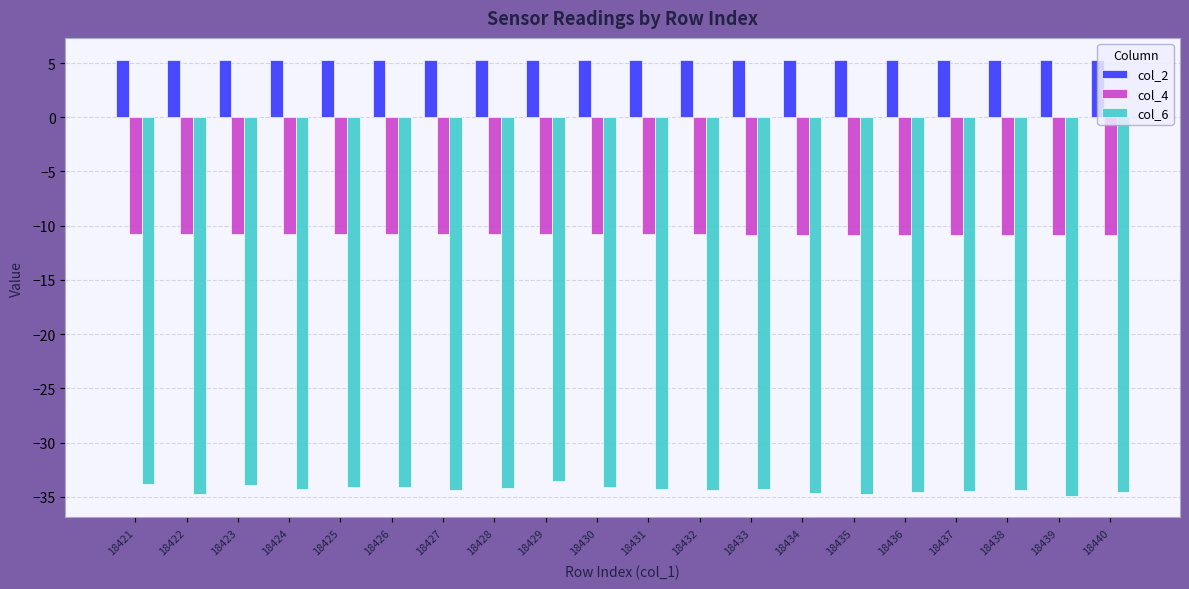

Rank the series at 18439 from highest to lowest value.

col_2, col_4, col_6